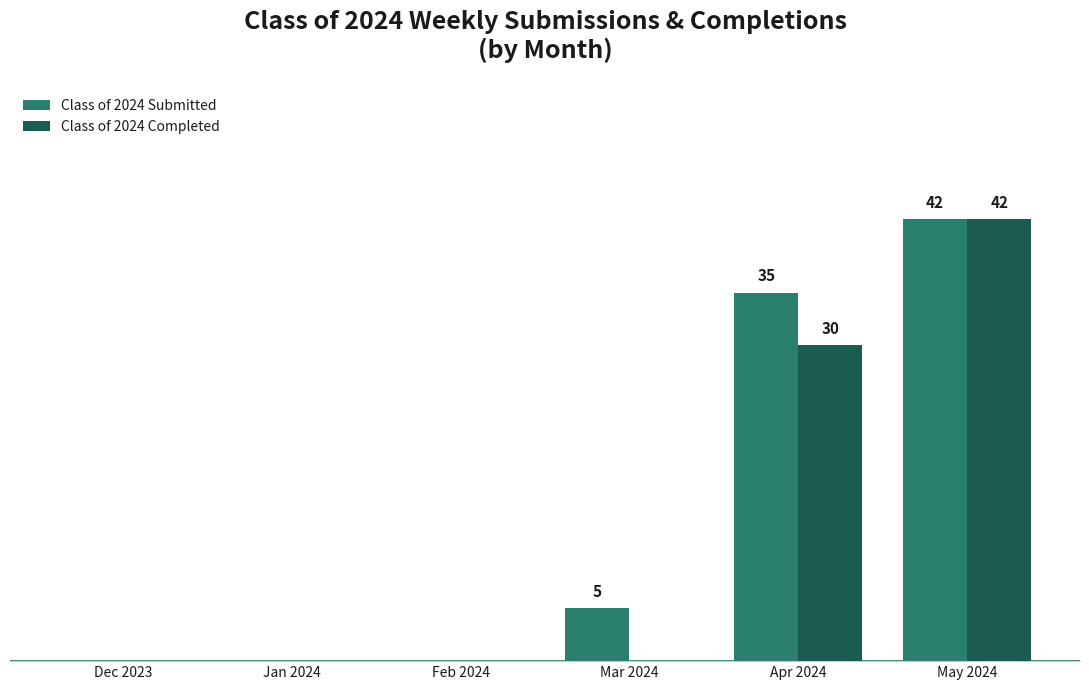

Does the chart contain stacked bars?

No